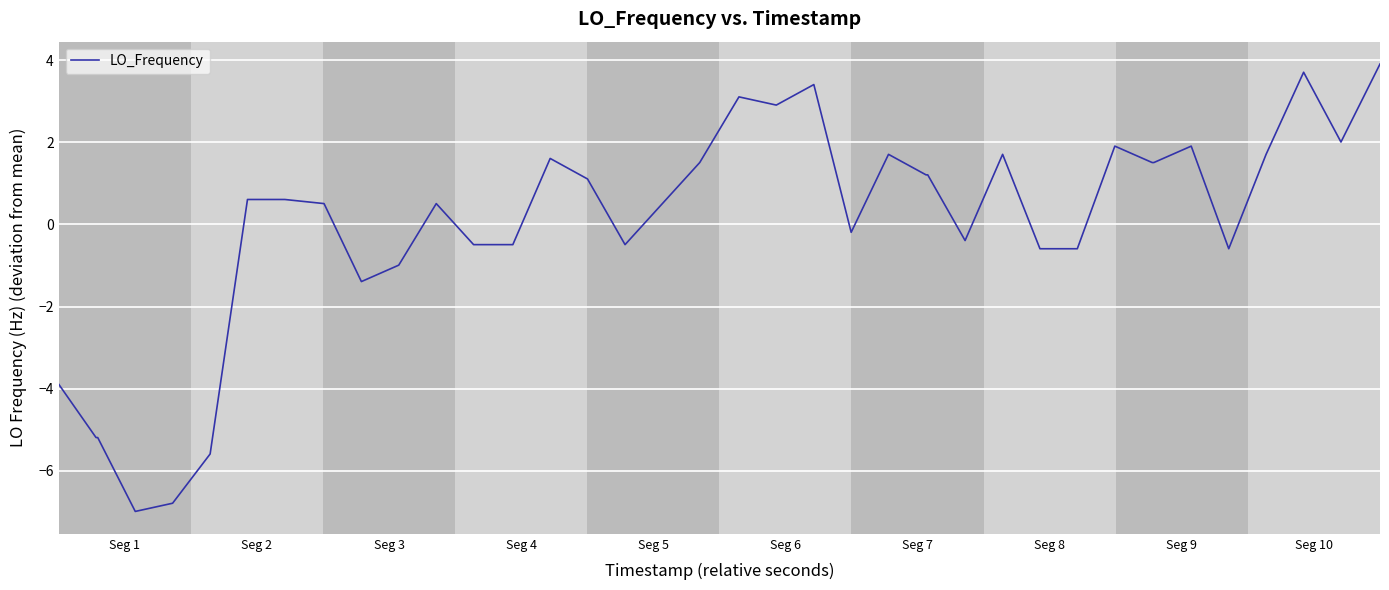

How many positive values are there?

23